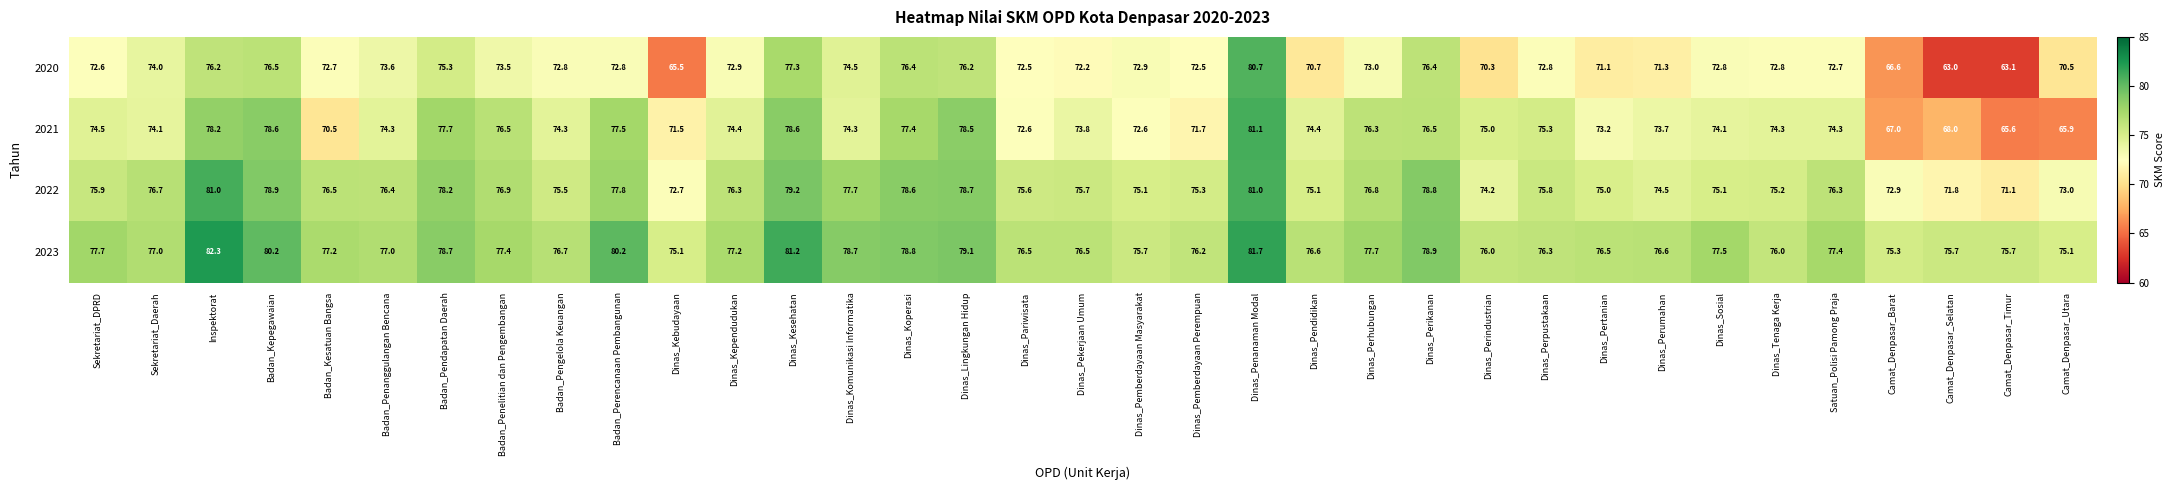

The value of 2021 at Sekretariat_DPRD is 105.4. True or false?

False